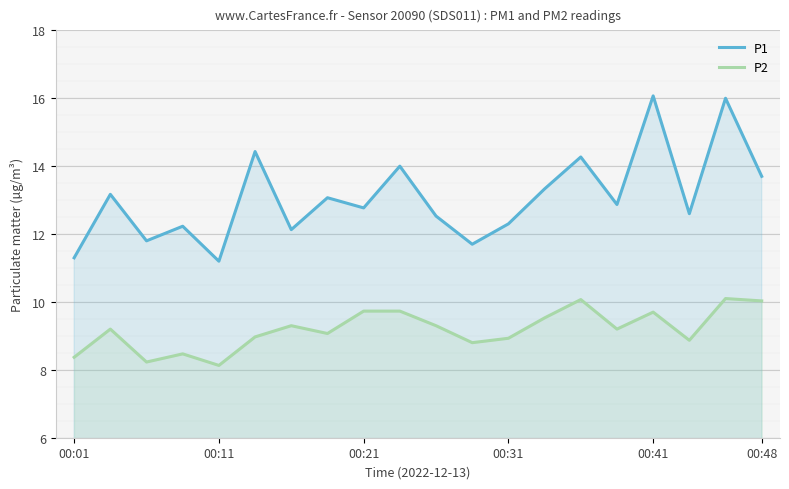

True or false: P2 and P1 cross at least once.

False